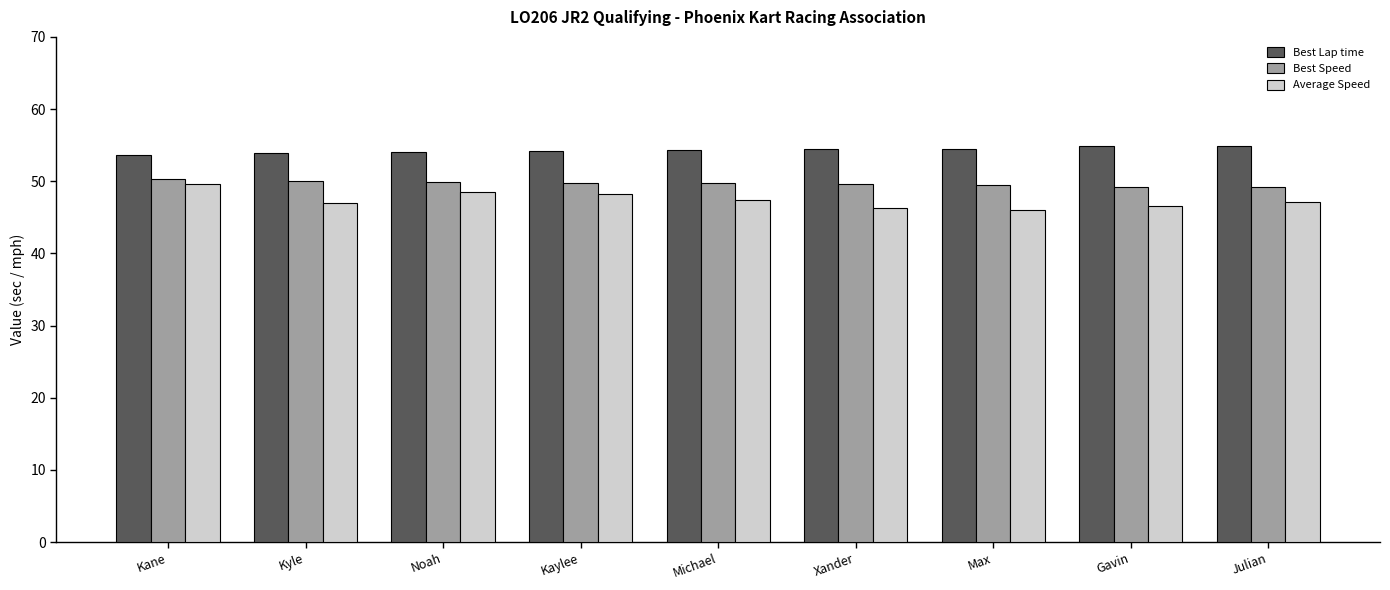

What is the spread (max minus min) of values at Julian?

7.7